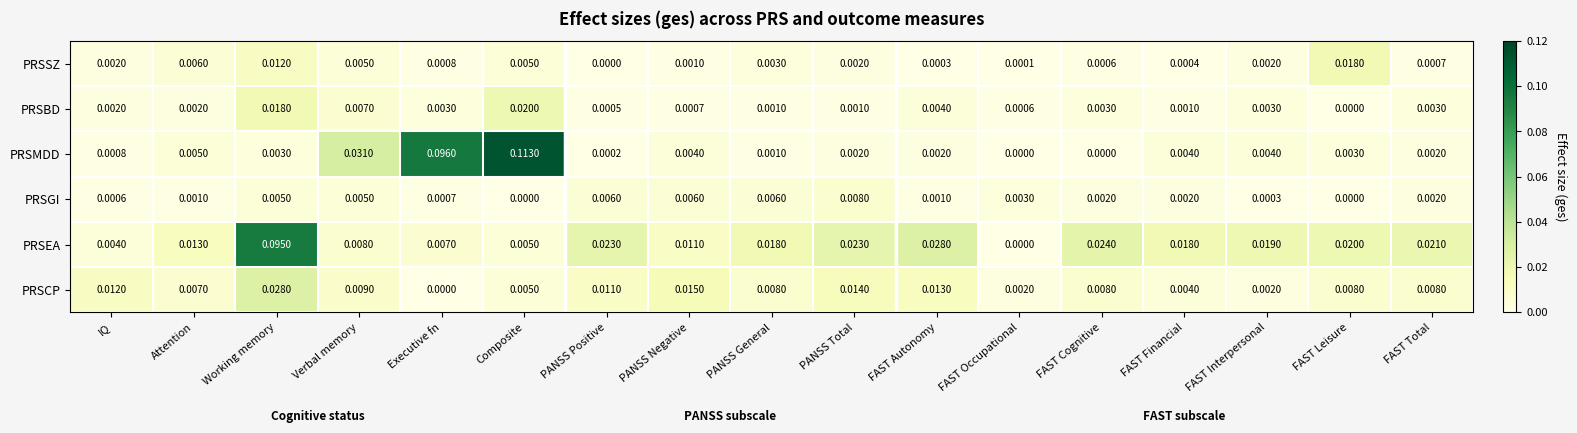

Which category has the highest value across all series?

Composite